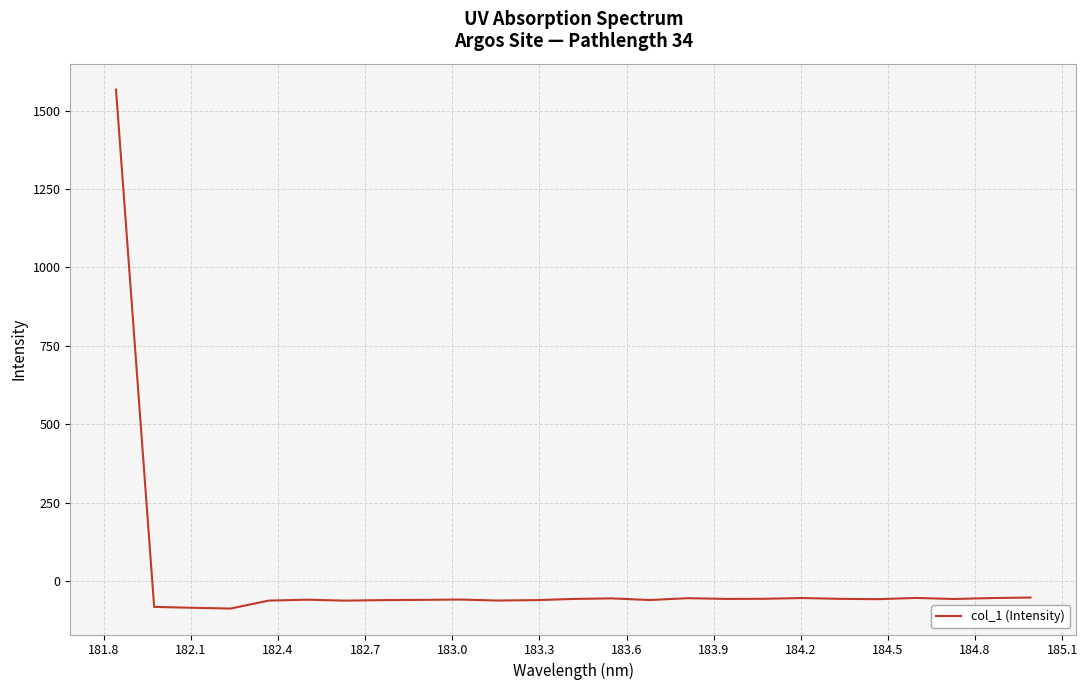

What is the maximum value shown in the chart?

1567.2